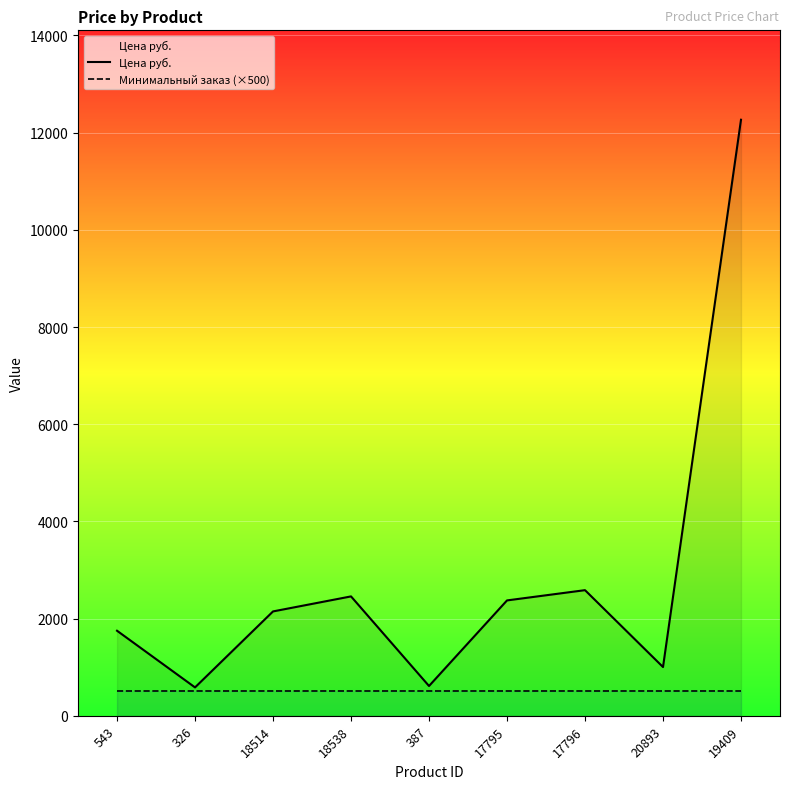

What is the difference between the highest and lowest values at 543?

1250.0